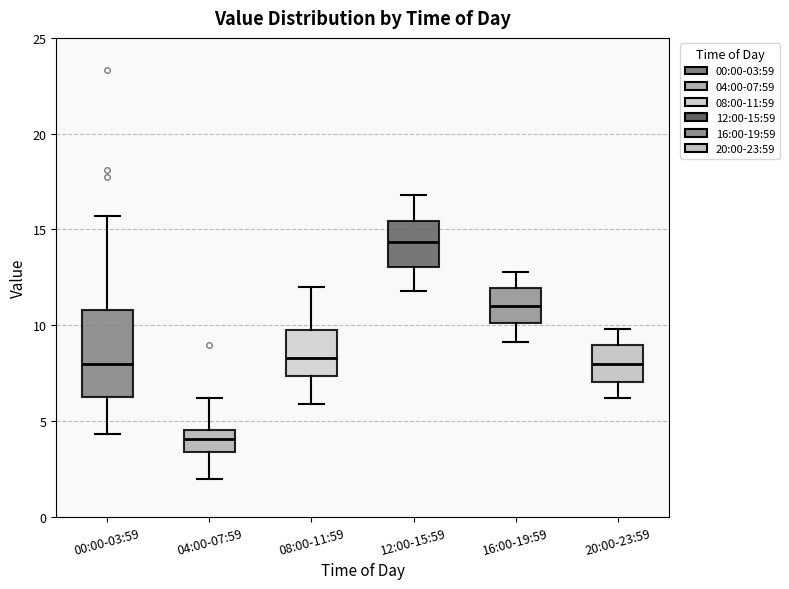

Reading left to right, read every box against the y-axis: the position of its median line, the range the box covers, and the ends of its whiskers. The values are not printed on the chart, so give them approximately, as read against the axis.

00:00-03:59: median 8.0, box 6.5 to 11.0, whiskers 4.5 to 15.5
04:00-07:59: median 4.0, box 3.5 to 4.5, whiskers 2.0 to 6.0
08:00-11:59: median 8.5, box 7.5 to 10.0, whiskers 6.0 to 12.0
12:00-15:59: median 14.5, box 13.0 to 15.5, whiskers 12.0 to 17.0
16:00-19:59: median 11.0, box 10.0 to 12.0, whiskers 9.0 to 13.0
20:00-23:59: median 8.0, box 7.0 to 9.0, whiskers 6.0 to 10.0